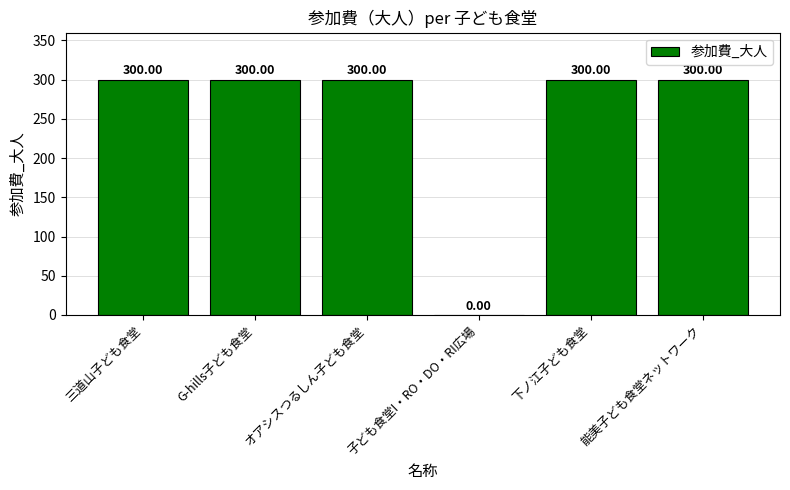

What is the change in value from 子ども食堂I・RO・DO・RI広場 to 能美子ども食堂ネットワーク?

+300